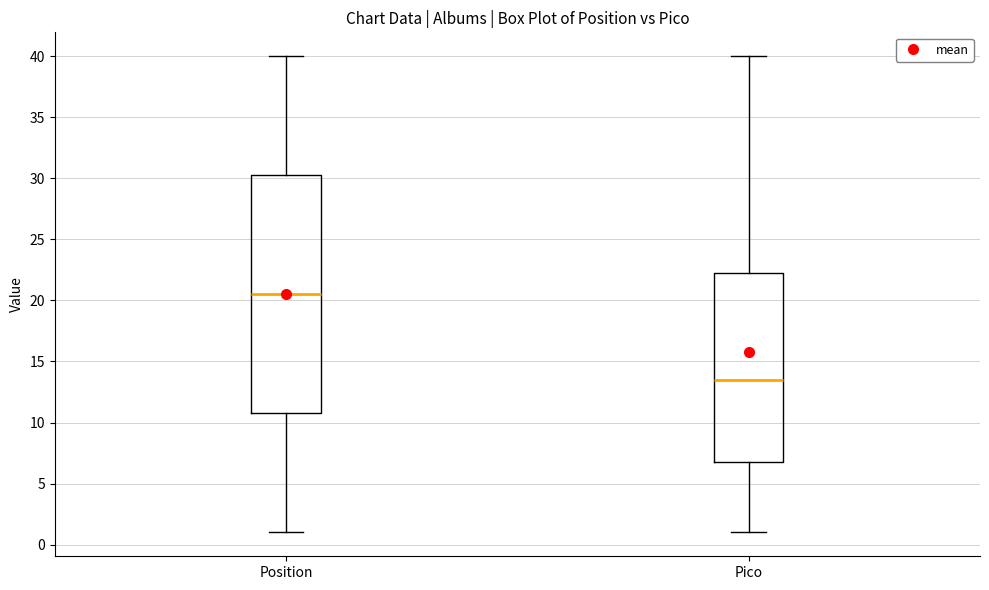

Which box is the tallest, from its lower edge to its upper edge?

Position